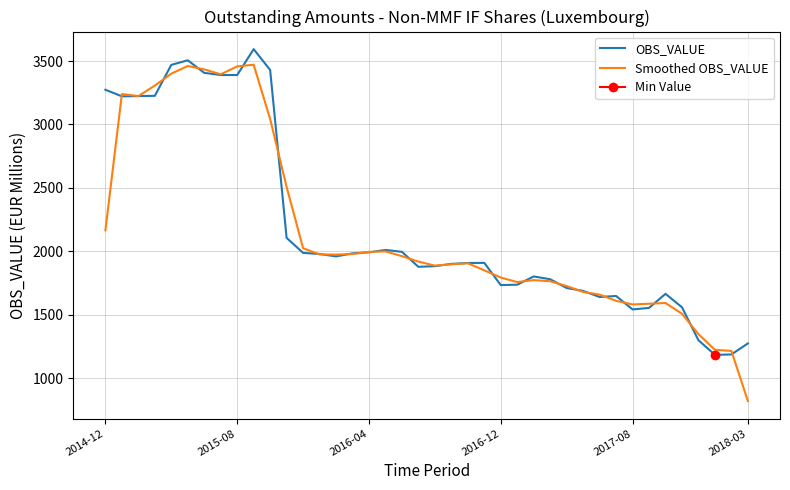

What is the value of the Smoothed OBS_VALUE point at the 40th from the left?

820.3